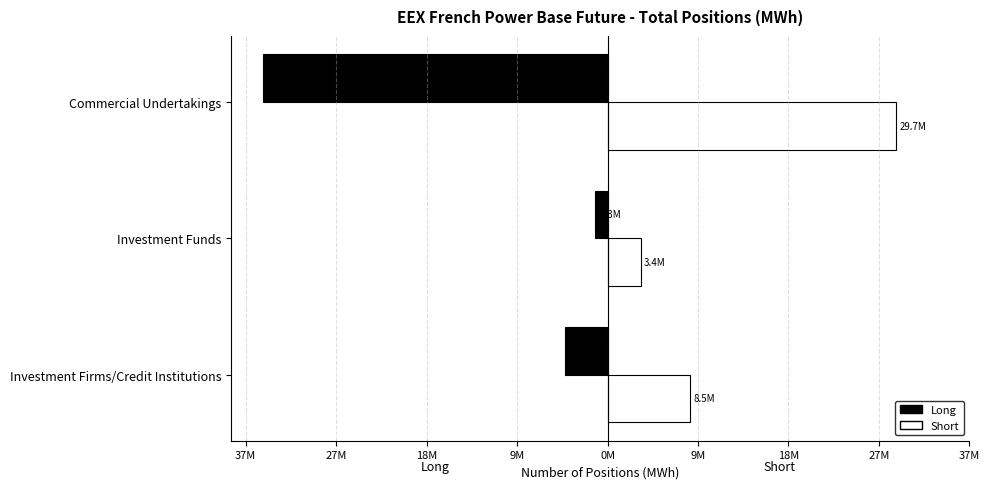

What are all the series names shown in the legend?

Long, Short